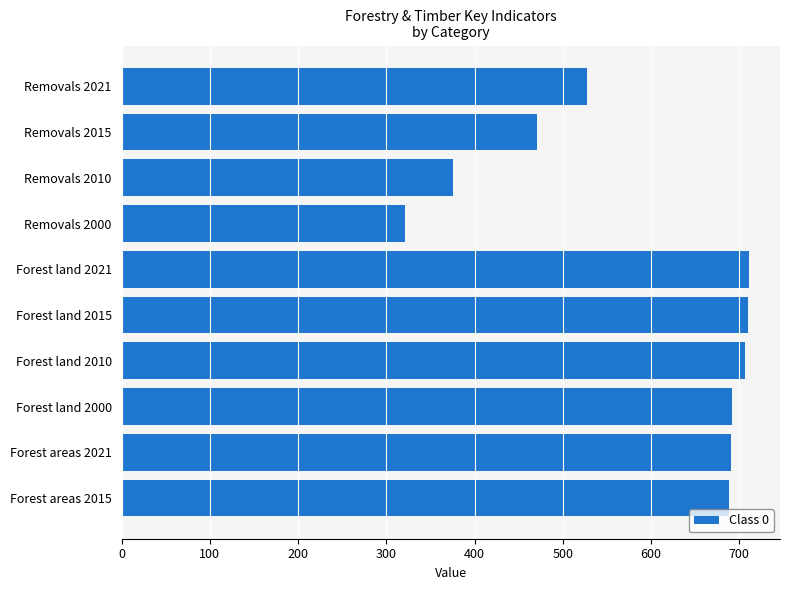

At which label is the value closest to 516?

Removals 2021